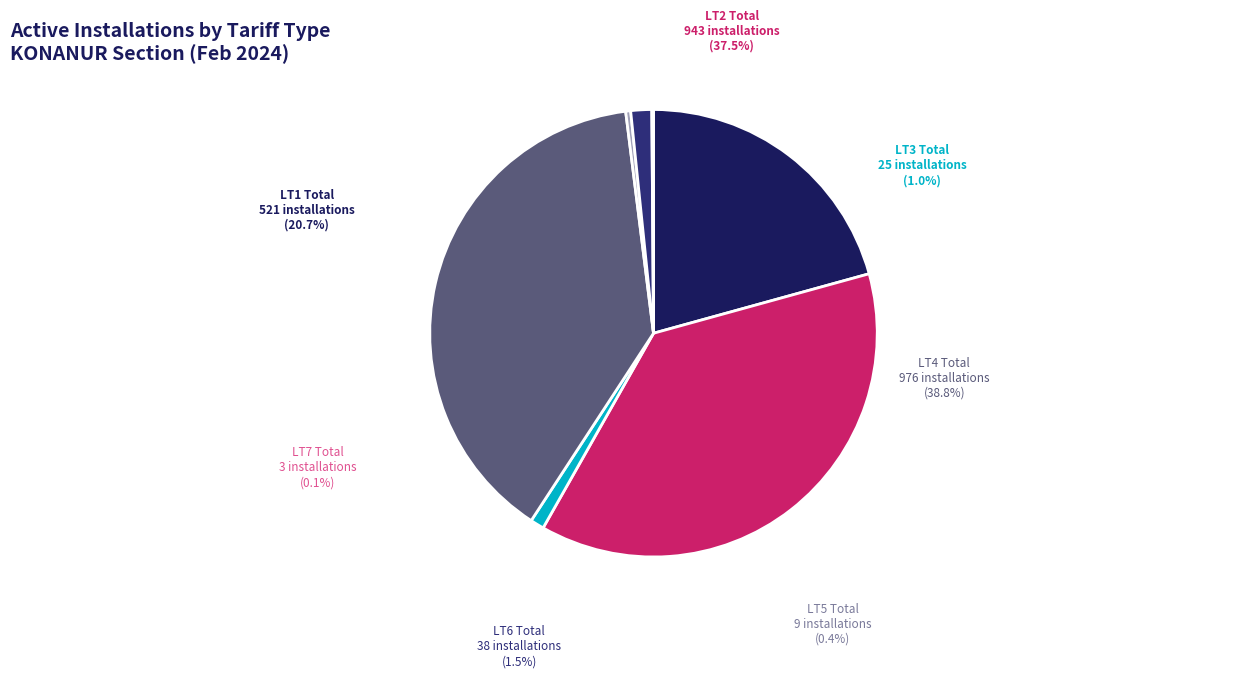

How many segments does this pie chart have?

7